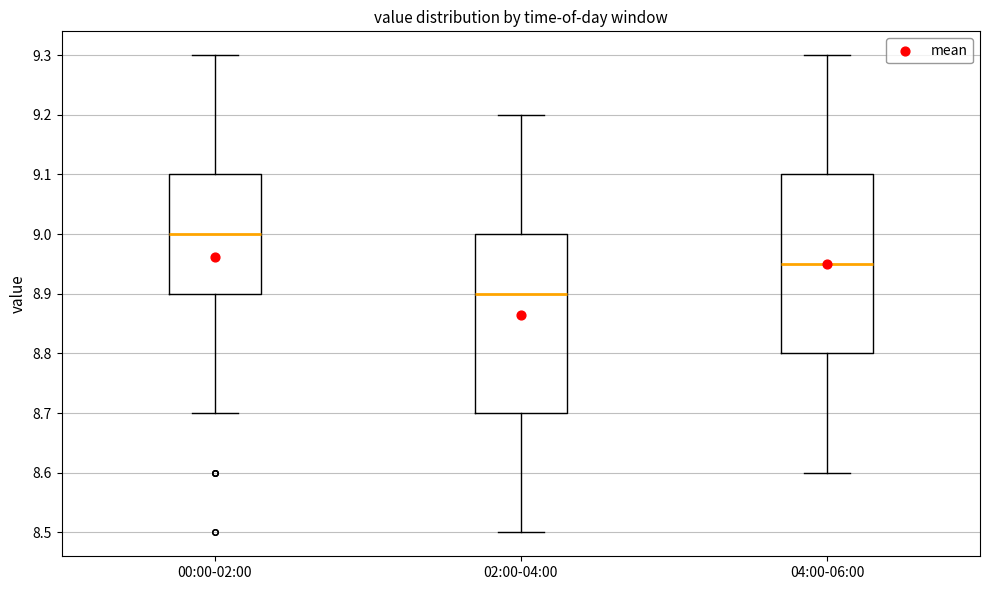

Reading left to right, read every box against the y-axis: the position of its median line, the range the box covers, and the ends of its whiskers. The values are not printed on the chart, so give them approximately, as read against the axis.

00:00-02:00: median 9.00, box 8.90 to 9.10, whiskers 8.70 to 9.30
02:00-04:00: median 8.90, box 8.70 to 9.00, whiskers 8.50 to 9.20
04:00-06:00: median 8.95, box 8.80 to 9.10, whiskers 8.60 to 9.30